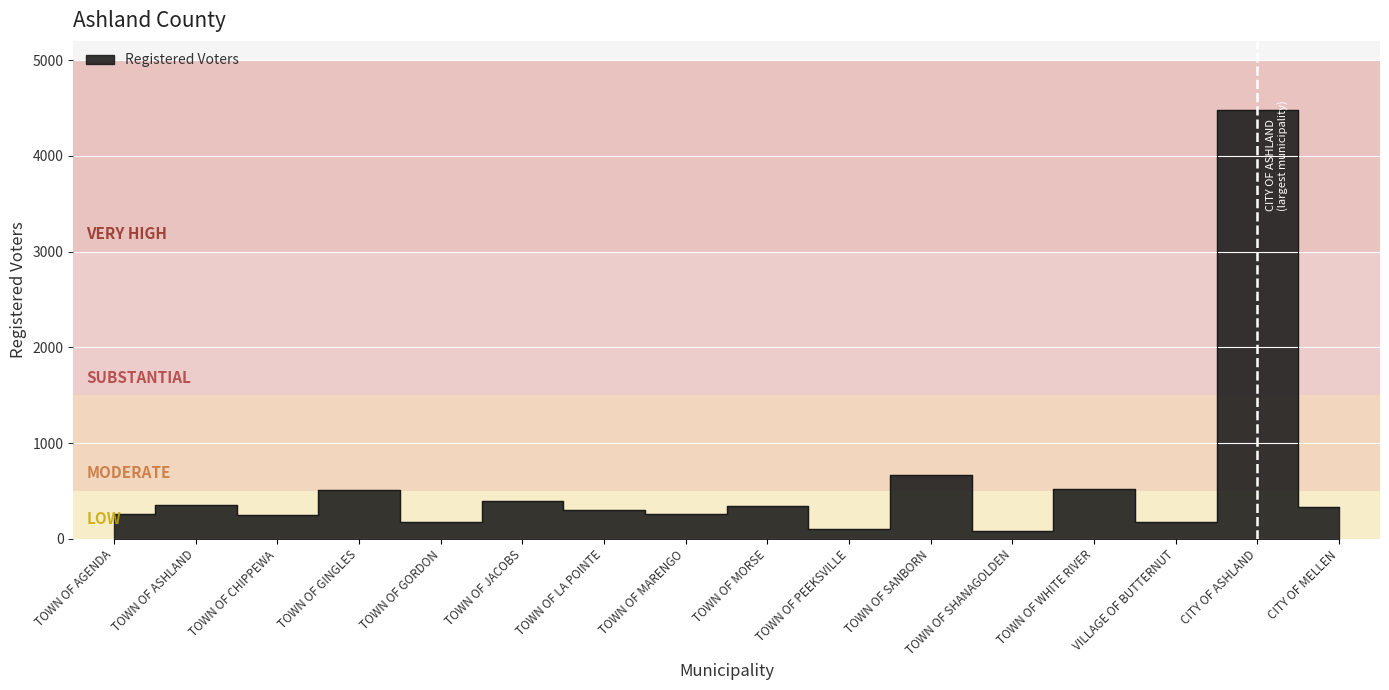

What is the value of the 12th point from the left?

85